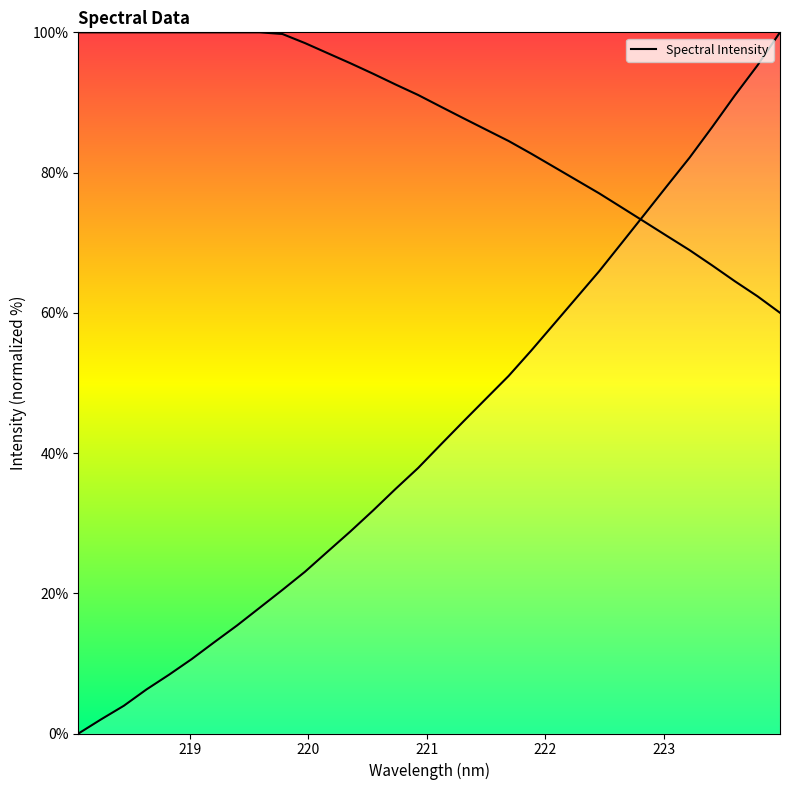

Count the number of data series in this chart.

1